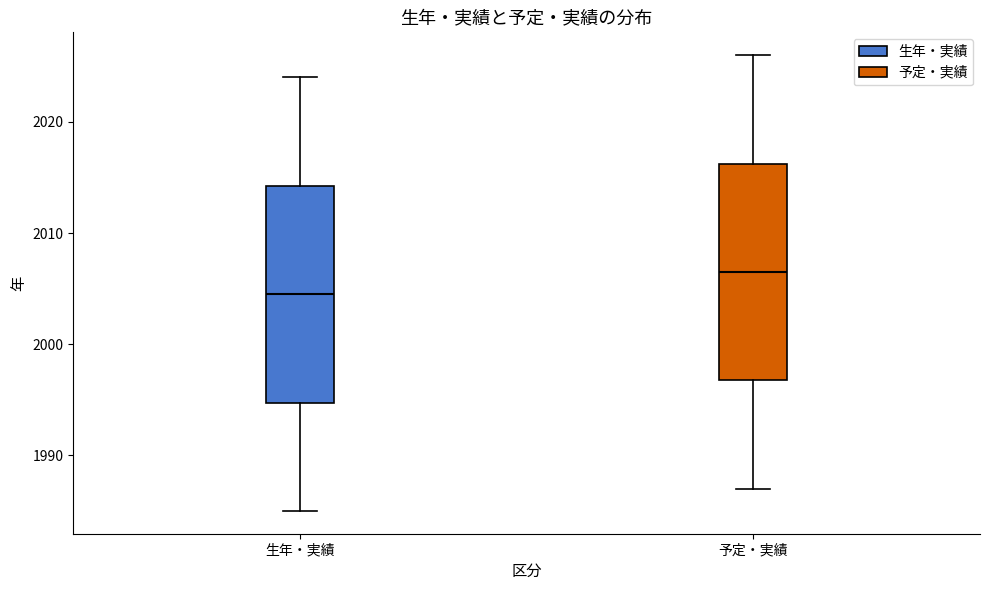

Reading left to right, transcribe this box plot: for each box, give where its median line is, the range the box spans, and where its two whiskers end, as read against the y-axis. The values are not printed on the chart, so give them approximately, as read against the axis.

生年・実績: median 2005, box 1995 to 2014, whiskers 1985 to 2024
予定・実績: median 2007, box 1997 to 2016, whiskers 1987 to 2026